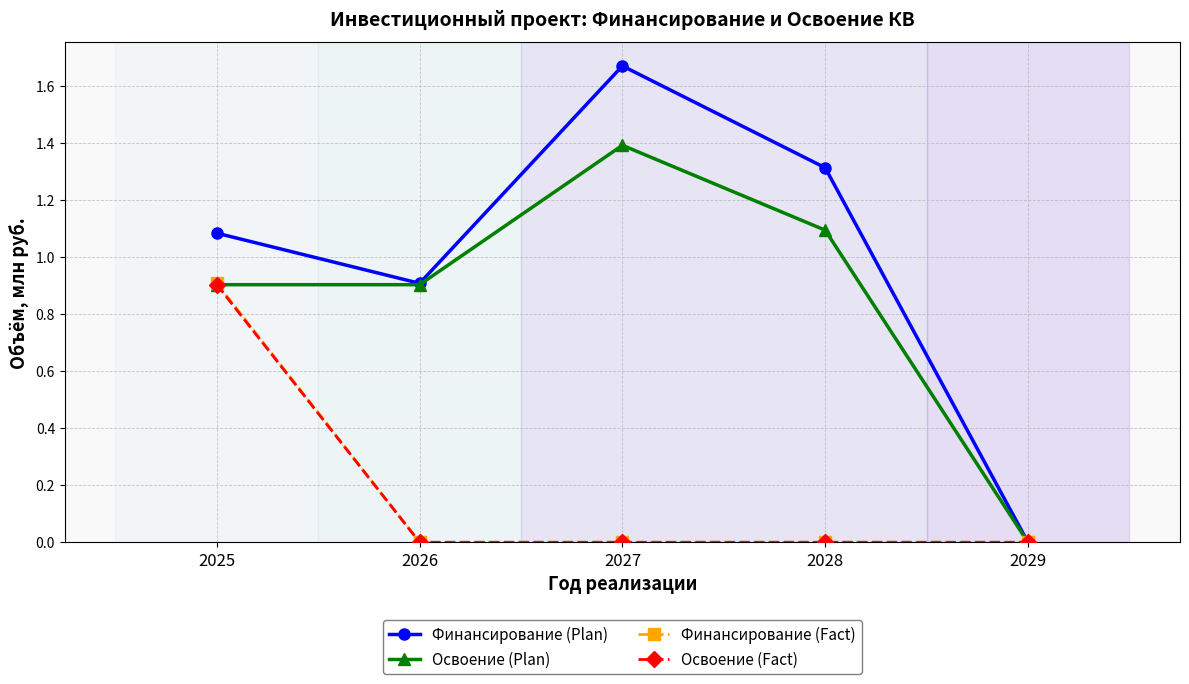

True or false: Освоение (Fact) has more than 2 interior local peaks.

False